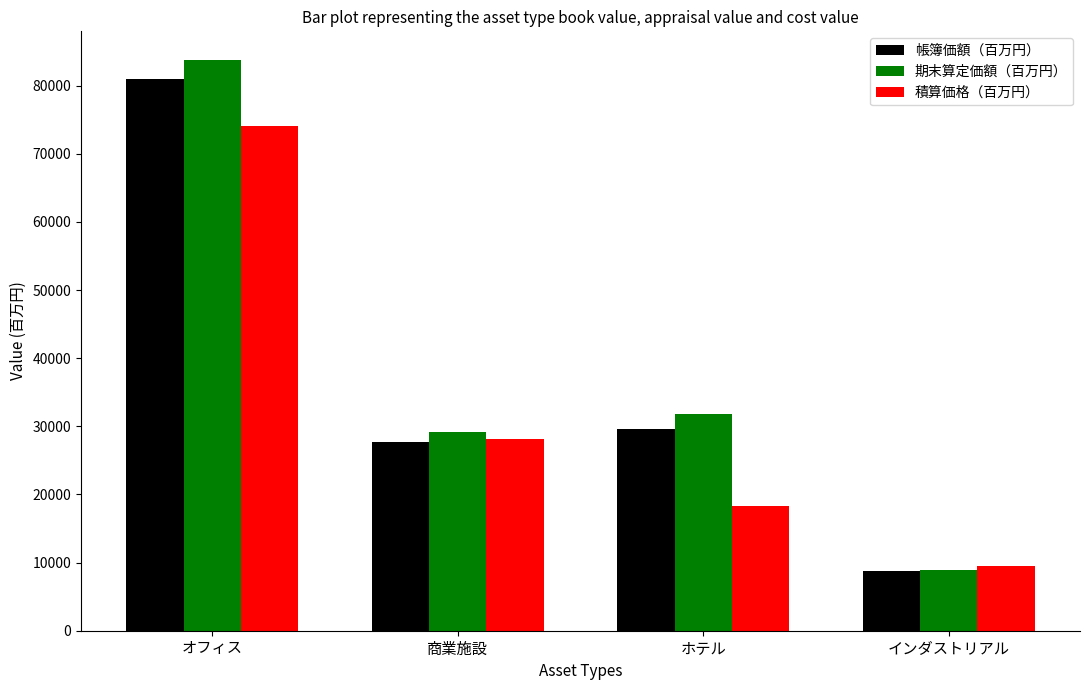

Count the 積算価格（百万円） values in the range 18304 to 74152.

3